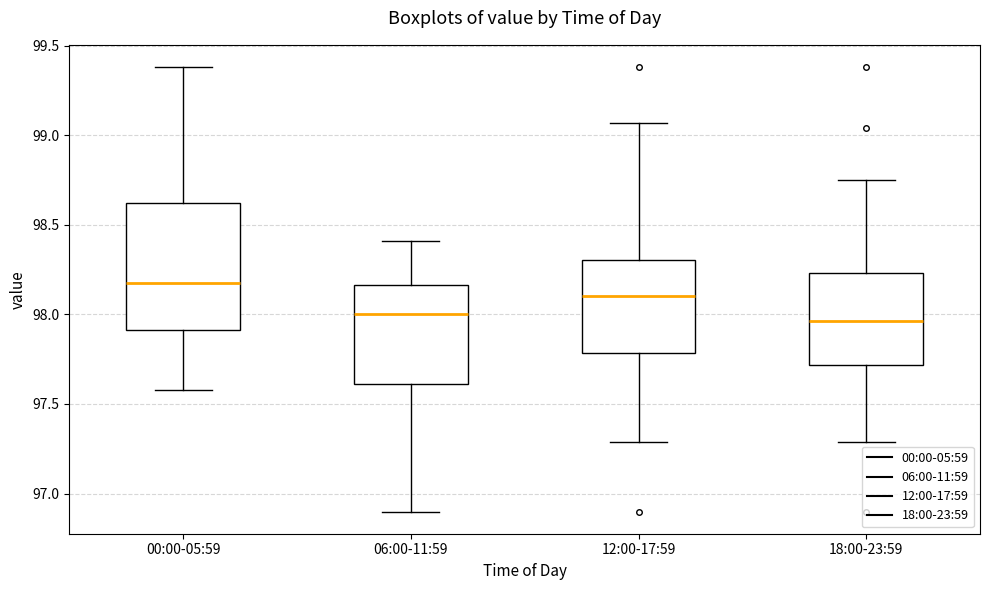

Reading left to right, transcribe this box plot: for each box, give where its median line is, the range the box spans, and where its two whiskers end, as read against the y-axis. The values are not printed on the chart, so give them approximately, as read against the axis.

00:00-05:59: median 98.20, box 97.90 to 98.60, whiskers 97.60 to 99.40
06:00-11:59: median 98.00, box 97.60 to 98.15, whiskers 96.90 to 98.40
12:00-17:59: median 98.10, box 97.80 to 98.30, whiskers 97.30 to 99.05
18:00-23:59: median 97.95, box 97.70 to 98.25, whiskers 97.30 to 98.75